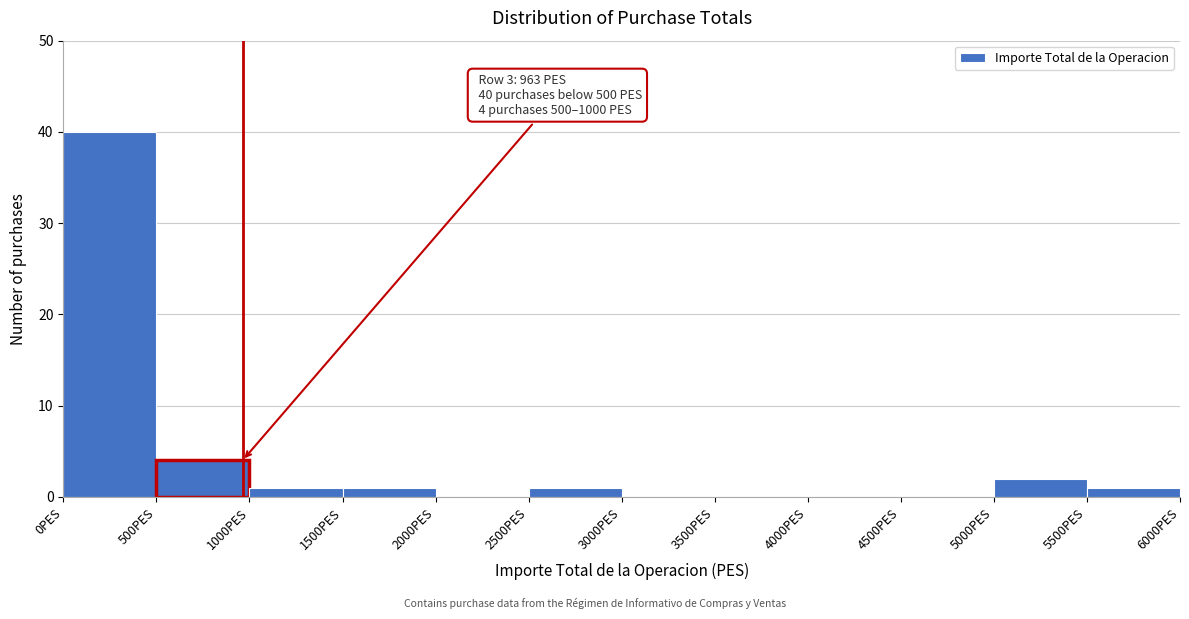

Which range on the x-axis has the tallest bar?

0 to 500